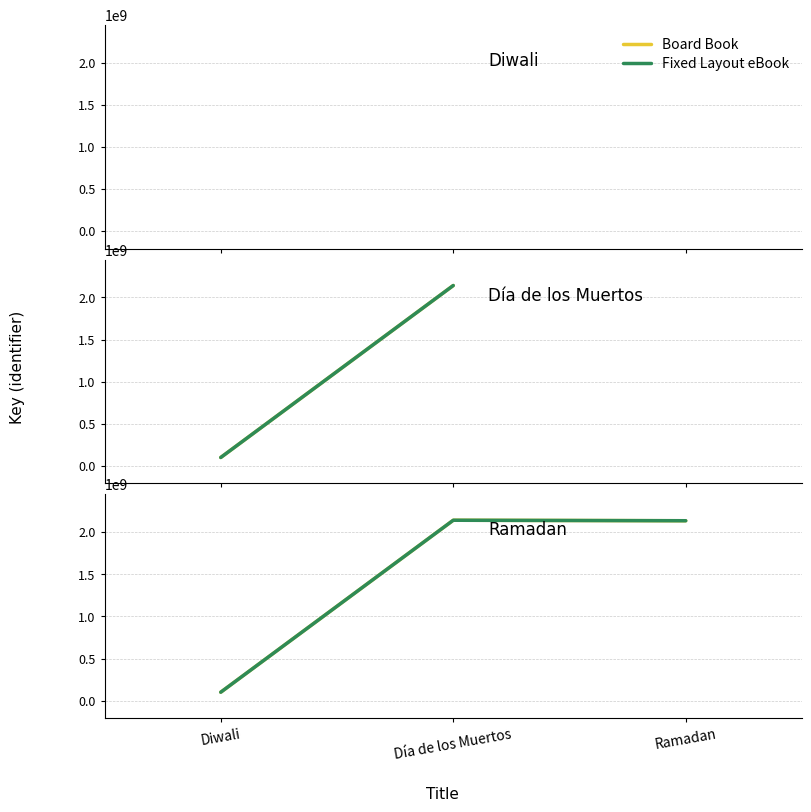

At which category does the chart reach its peak across all series?

Día de los Muertos